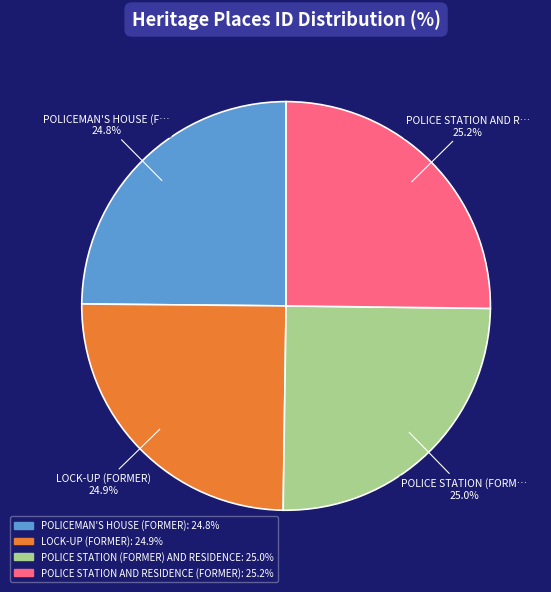

Is there a majority slice in this chart?

No